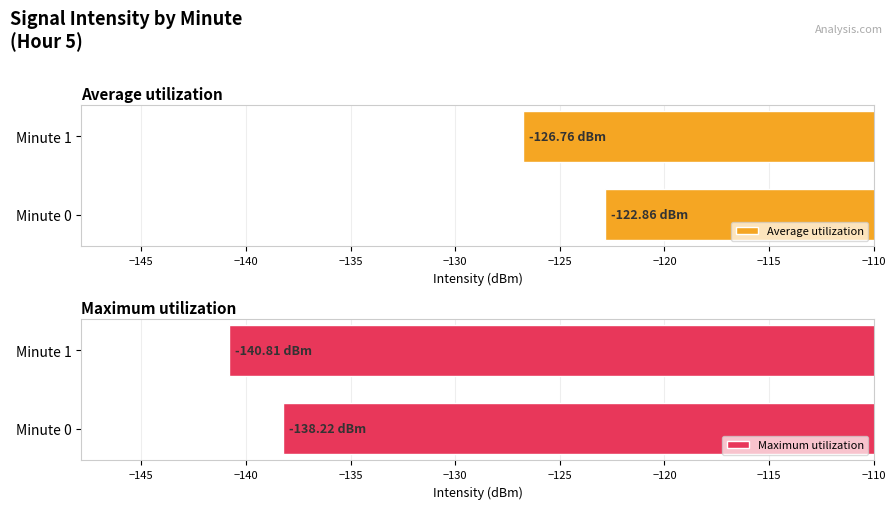

How many groups of bars are there?

2